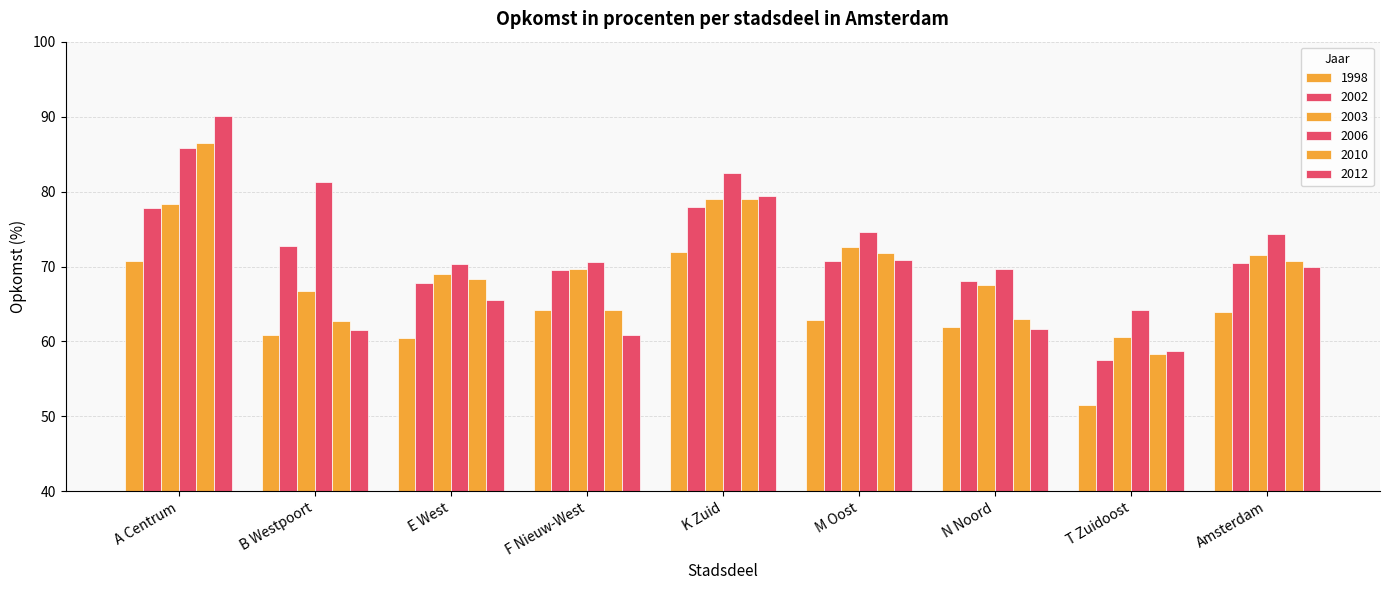

Count the number of data series in this chart.

6